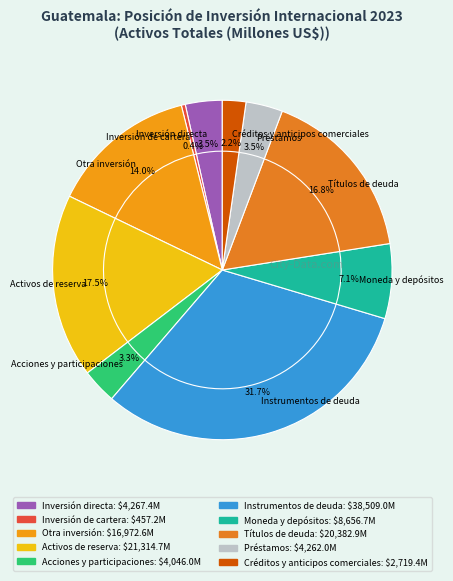

Is it true that Créditos y anticipos comerciales is 2% of the pie?

True